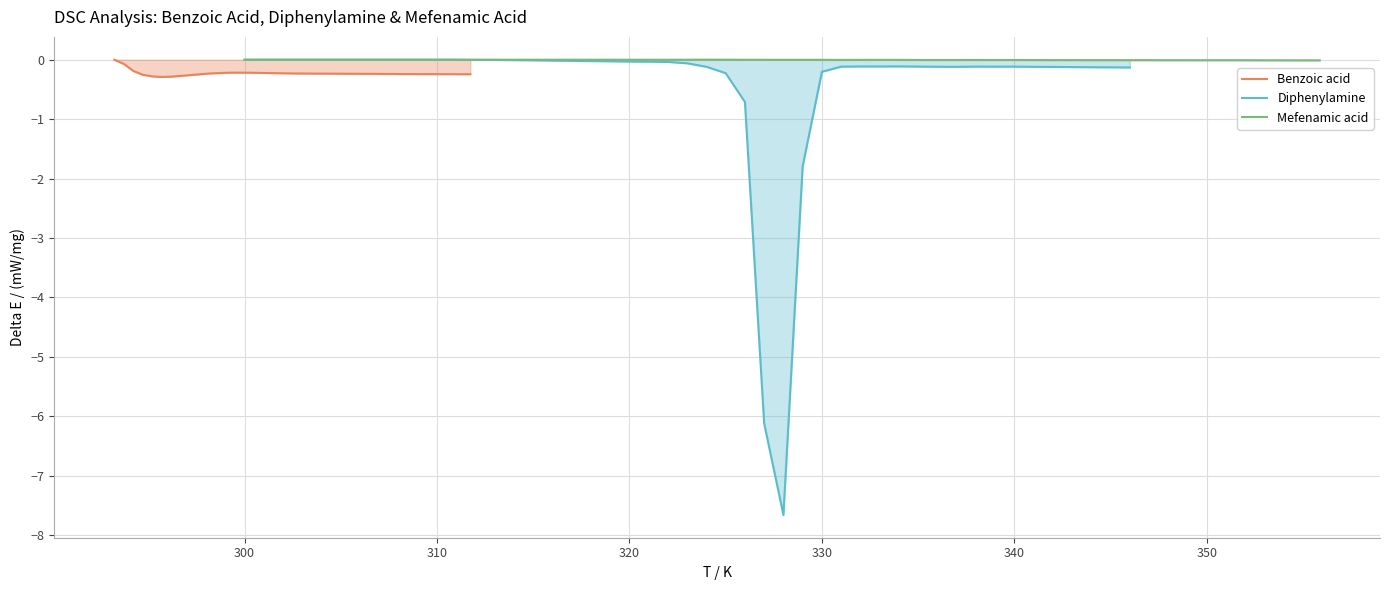

At how many categories does at least one series exceed -6?

38